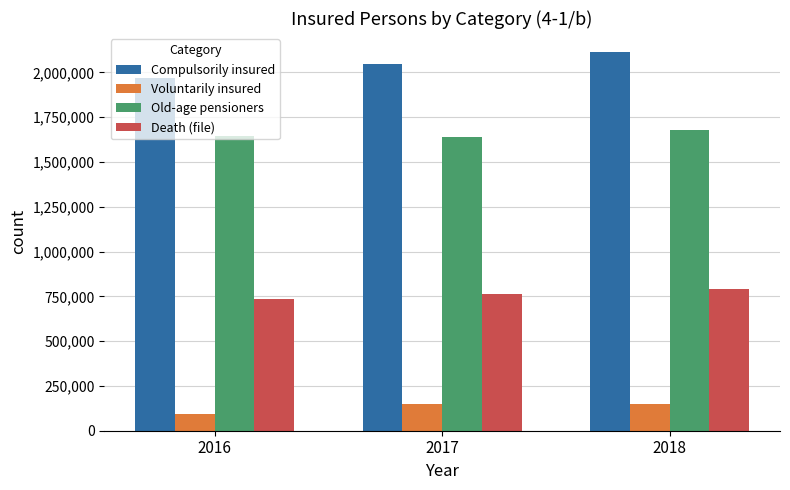

At which category is the sum across all series the highest?

2018